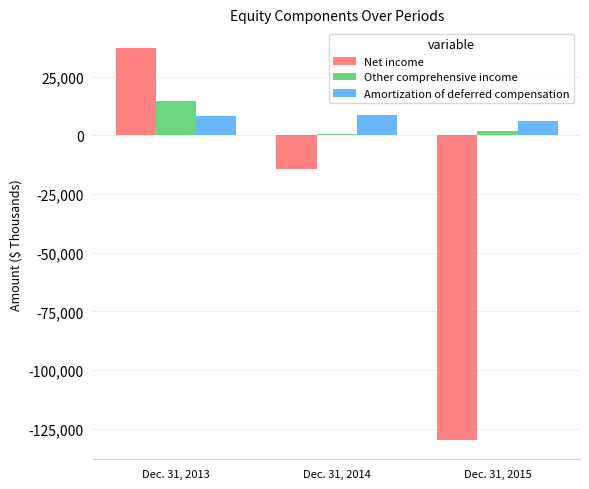

Count the number of categories in the chart.

3